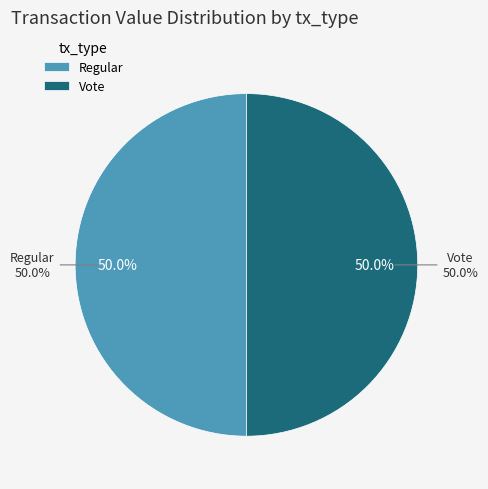

Rank the categories by value from highest to lowest.

Vote (io_index=2), Regular (io_index=0)